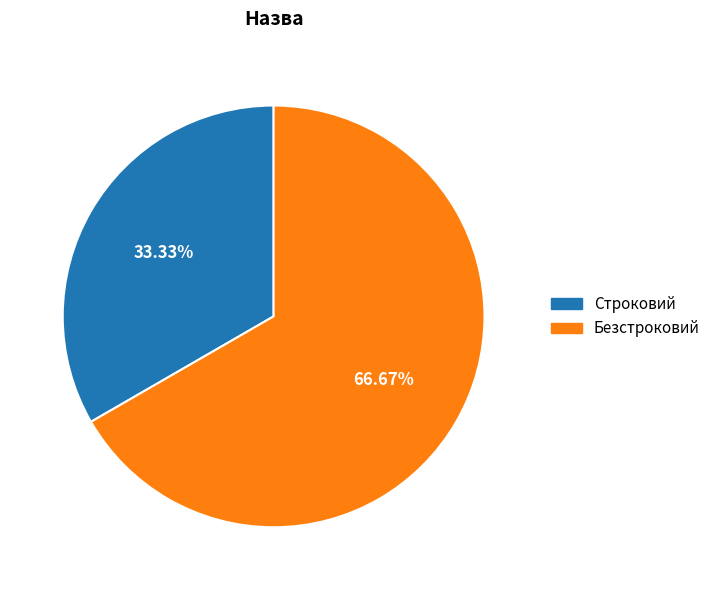

Which slice is the smallest?

Строковий